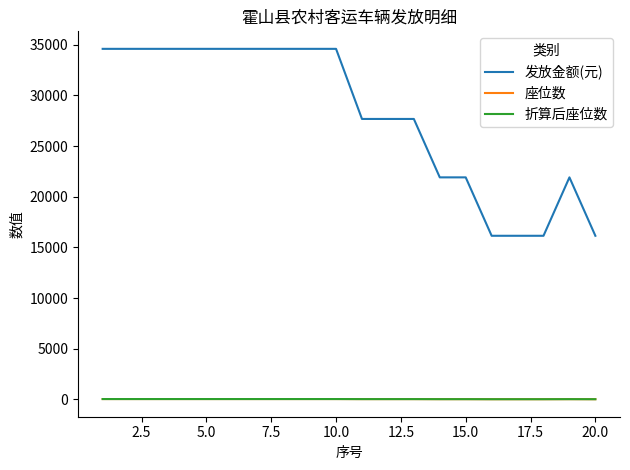

What is the difference between the maximum and minimum values in the 座位数 series?

16